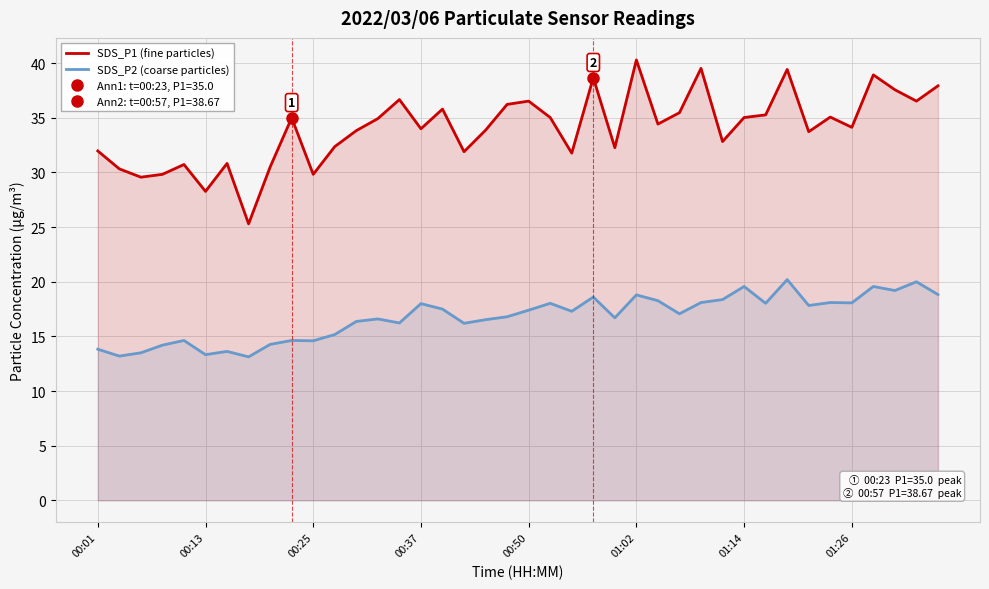

What is the approximate value of SDS_P1 (fine particles) at 00:50?

36.5